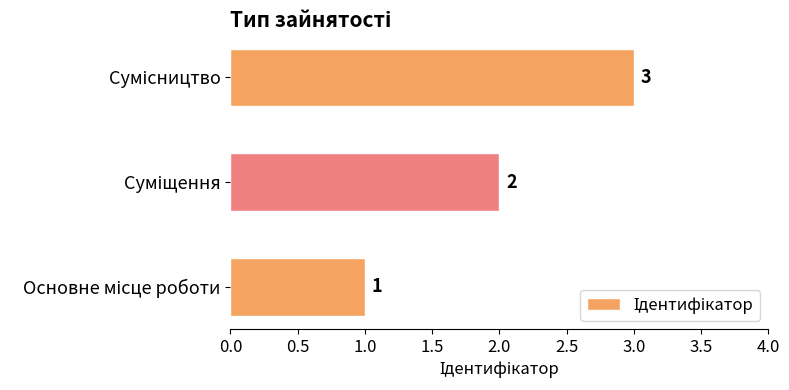

What is the maximum value shown in the chart?

3